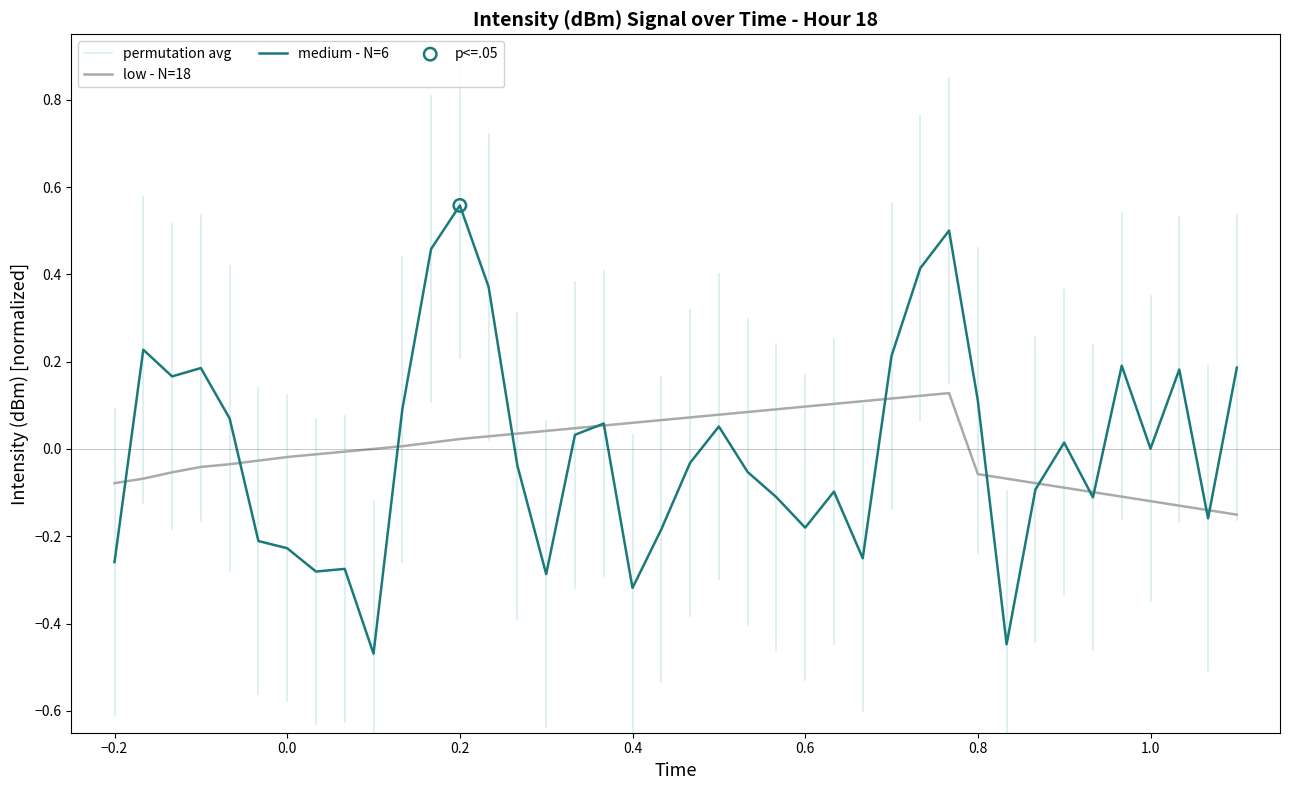

At how many categories does at least one series exceed 0?

31